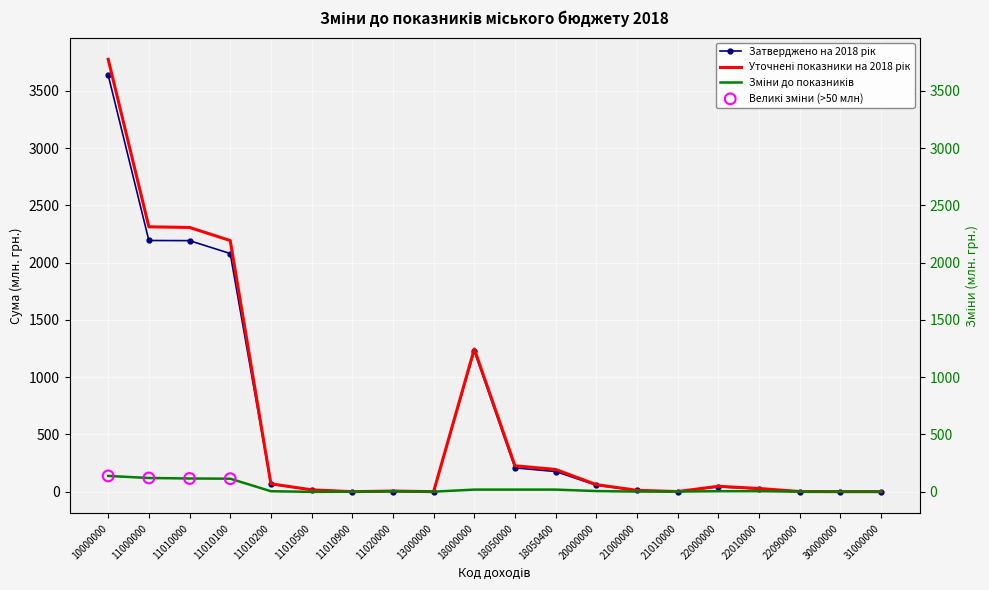

At how many categories does at least one series exceed 3260?

1